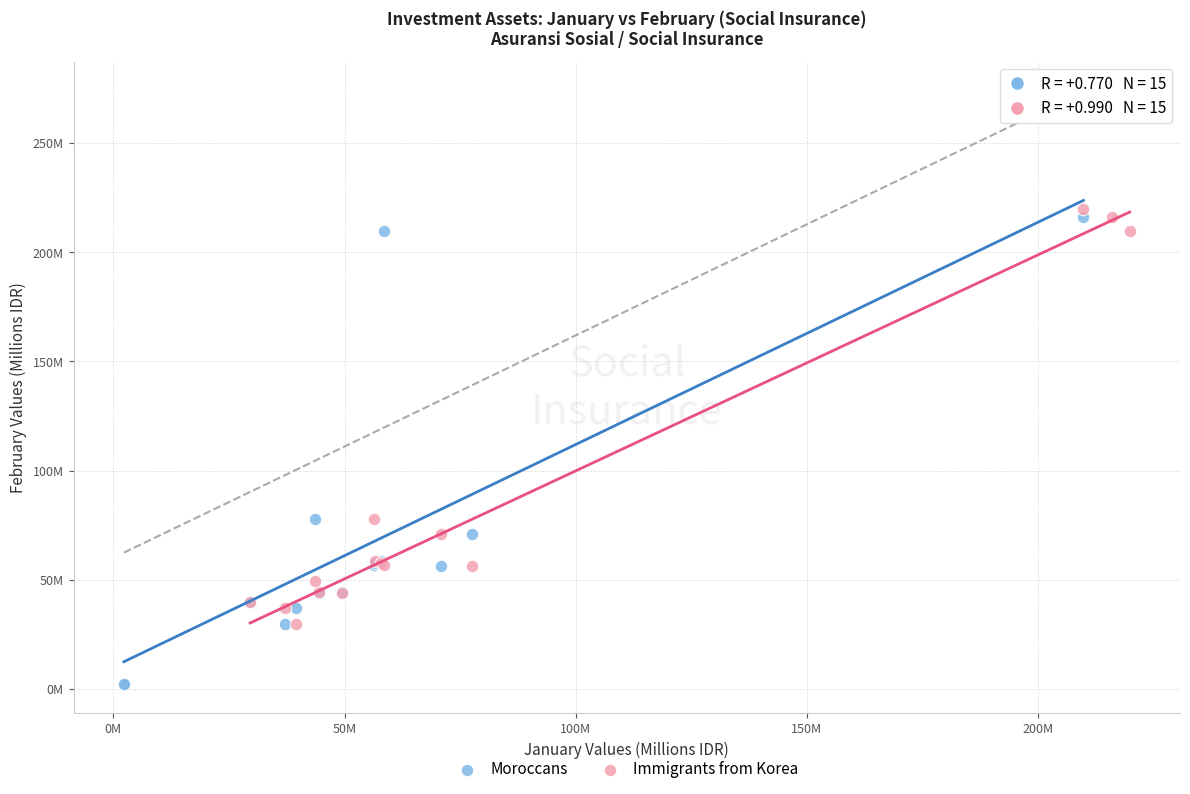

Which series has the largest Y range (max minus min)?

Moroccans